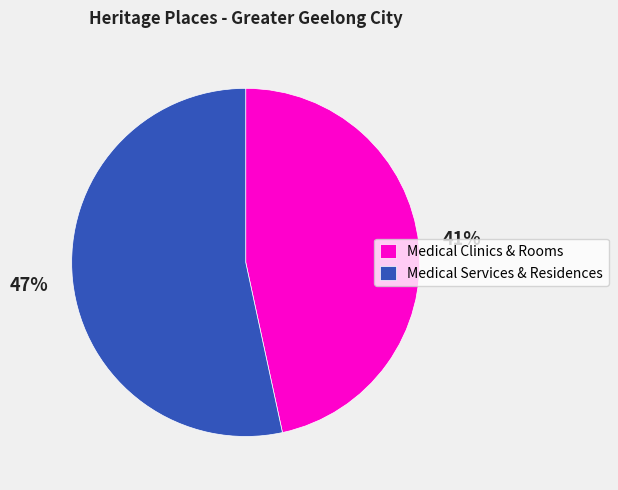

Between Medical Services and Glen Alvie, which is larger?

Medical Services